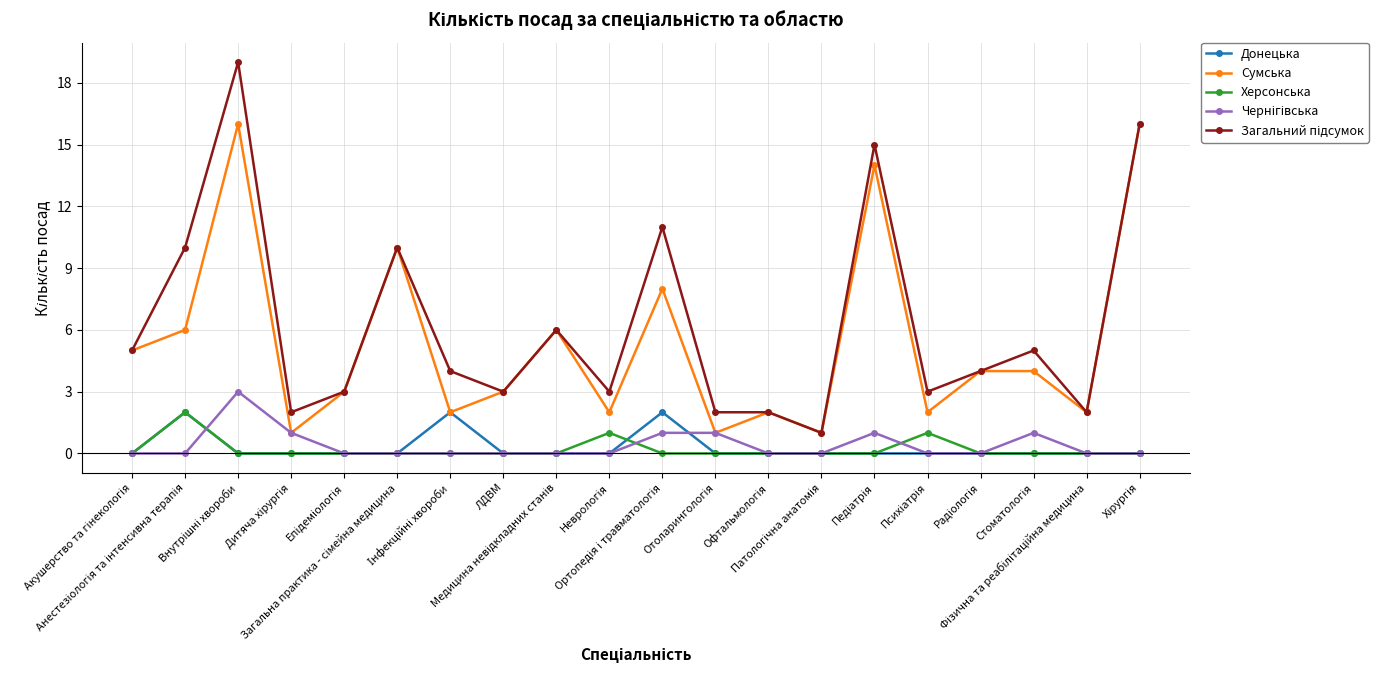

What is the sum of all Херсонська values?

4